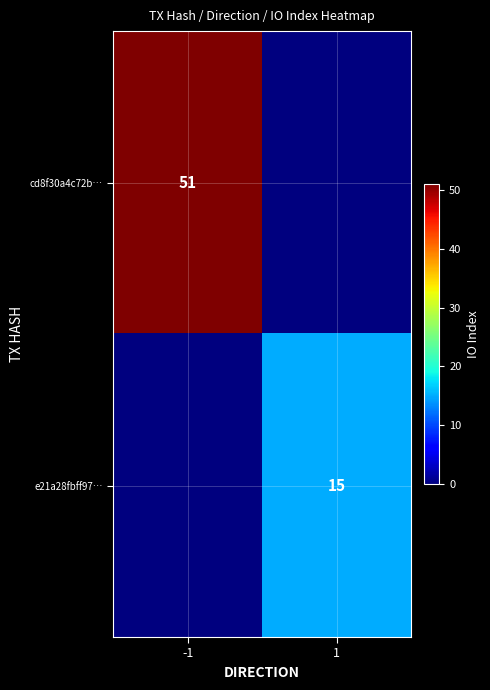

Is it true that cd8f30a4c72b… equals 80 at -1?

False